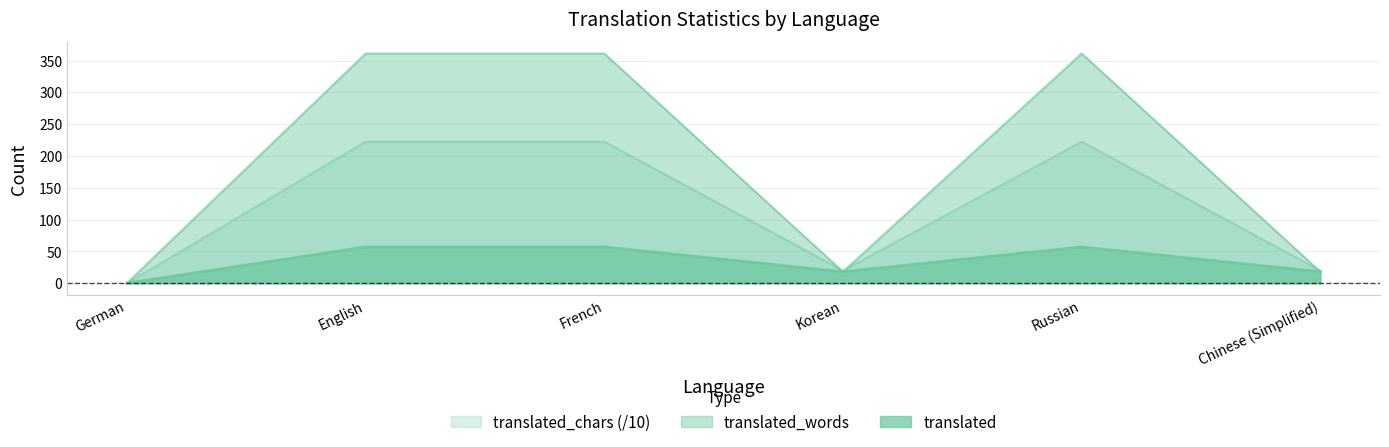

What is the average value of the translated series?

34.5